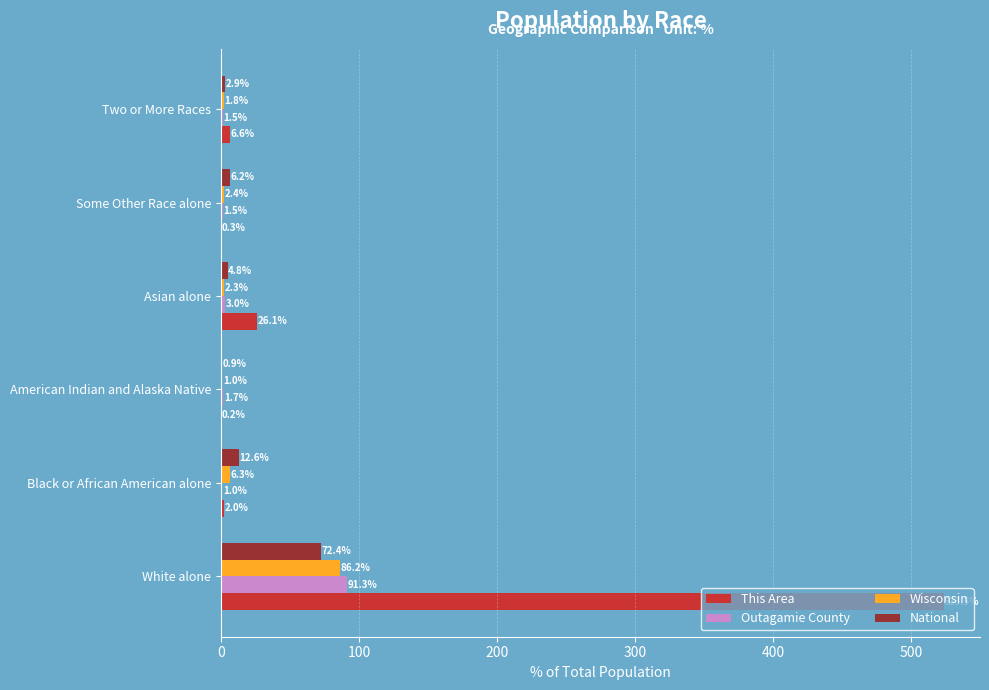

Where is This Area nearest to the value 261?

Asian alone